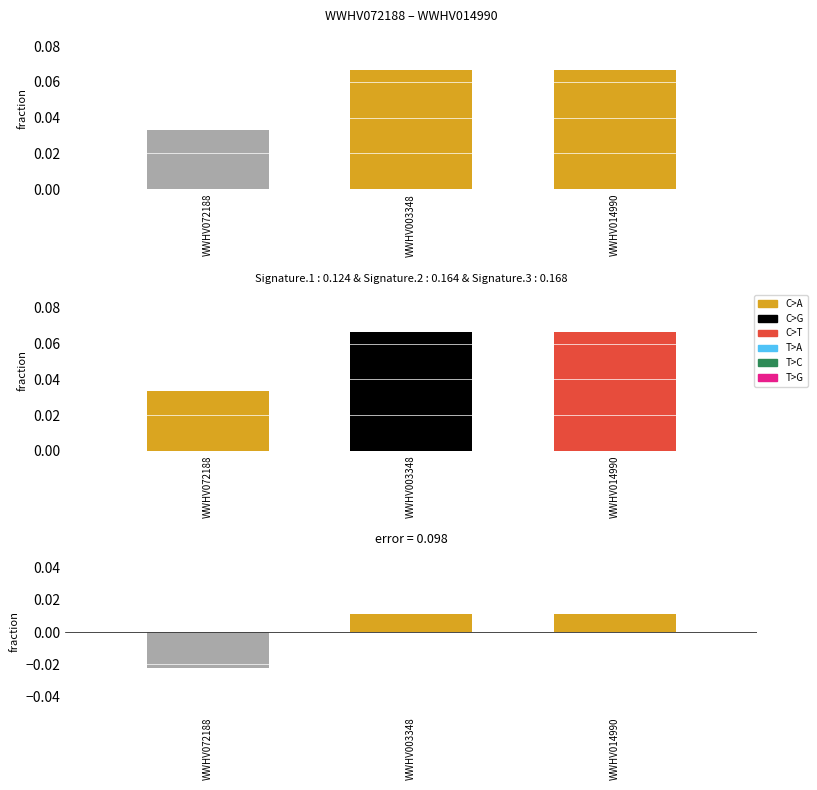

Is it true that the value at WWHV003348 is 0.0?

False